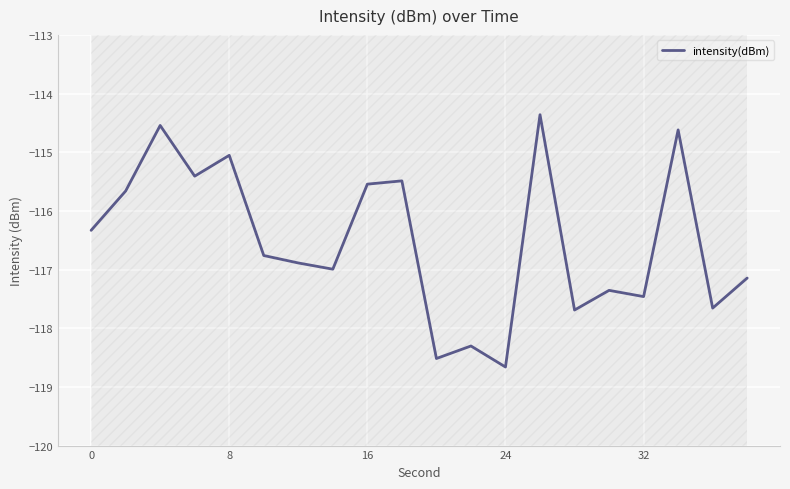

The intensity(dBm) series shows -115.1 at 8. True or false?

True